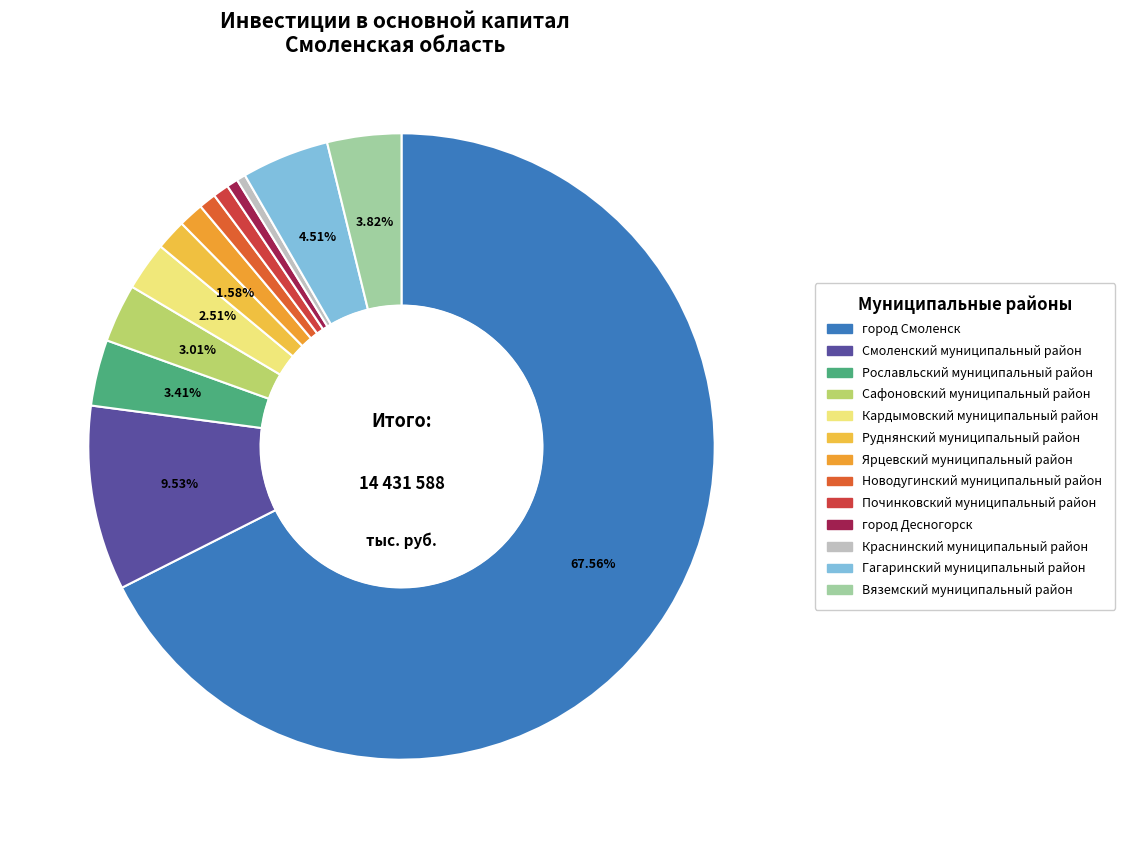

How many slices are in this pie chart?

13